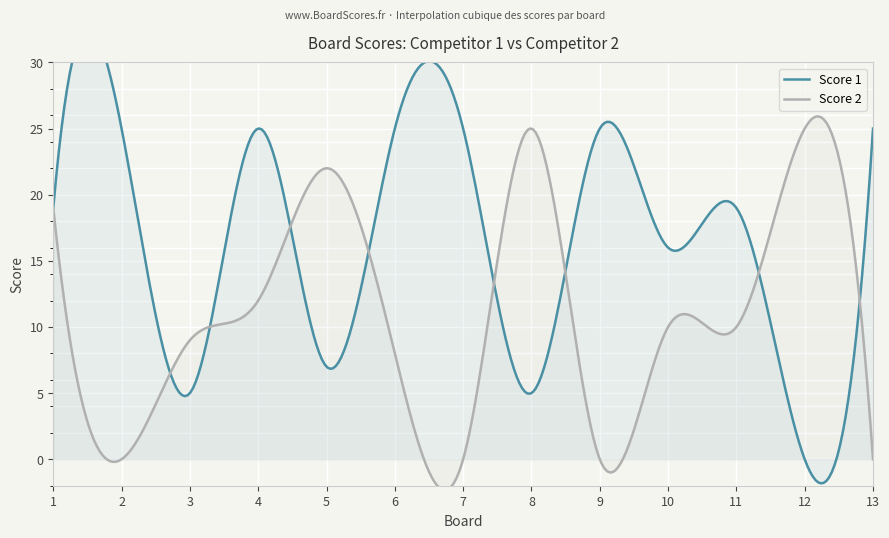

How many data points in Score 2 are less than 10?

6